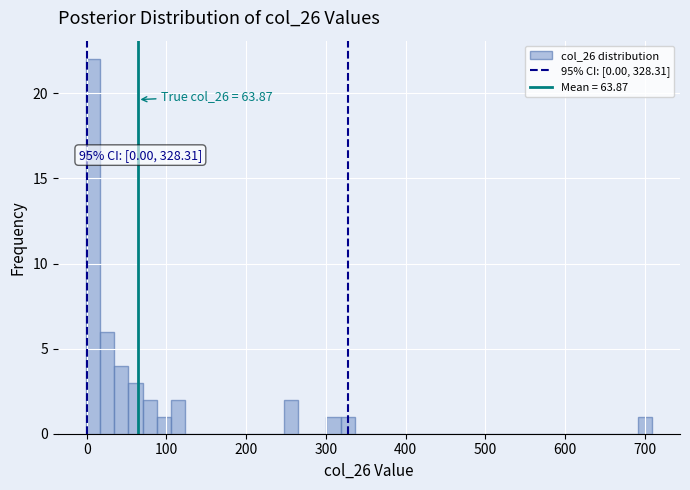

Around what value on the x-axis is the tallest bar? Give the approximate position of its centre, as read against the axis.

10